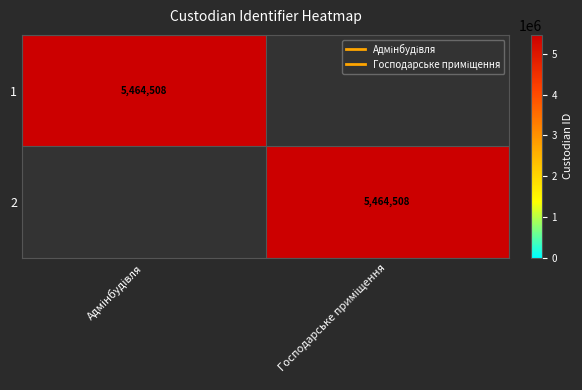

At how many categories does at least one series exceed 1722953?

2